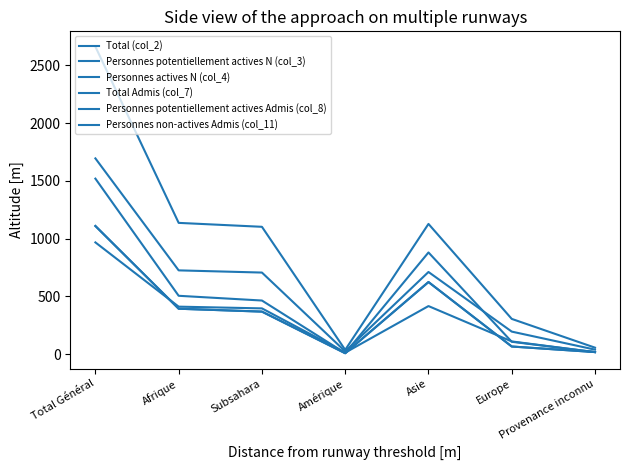

Reading left to right, transcribe all the data shown in this chart.

Total (col_2): Total Général=1519	Afrique=505	Subsahara=464	Amérique=9	Asie=880	Europe=107	Provenance inconnu=18
Personnes potentiellement actives N (col_3): Total Général=1109	Afrique=393	Subsahara=368	Amérique=8	Asie=624	Europe=66	Provenance inconnu=18
Personnes actives N (col_4): Total Général=1109	Afrique=393	Subsahara=368	Amérique=8	Asie=624	Europe=66	Provenance inconnu=18
Total Admis (col_7): Total Général=2661	Afrique=1136	Subsahara=1102	Amérique=37	Asie=1127	Europe=305	Provenance inconnu=56
Personnes potentiellement actives Admis (col_8): Total Général=1694	Afrique=725	Subsahara=706	Amérique=24	Asie=711	Europe=195	Provenance inconnu=39
Personnes non-actives Admis (col_11): Total Général=967	Afrique=411	Subsahara=396	Amérique=13	Asie=416	Europe=110	Provenance inconnu=17